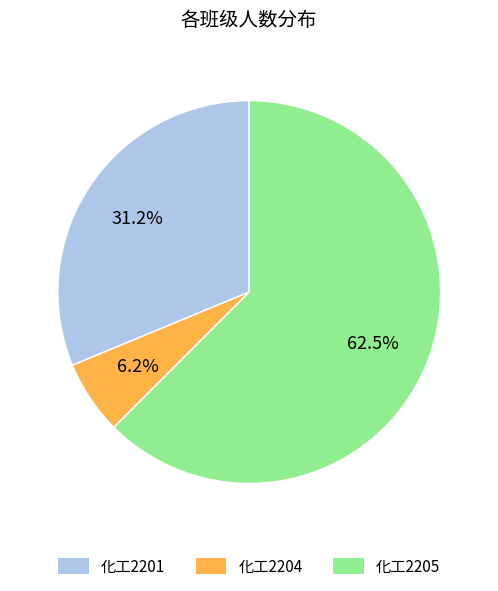

Which has a higher value, 化工2205 or 化工2201?

化工2205